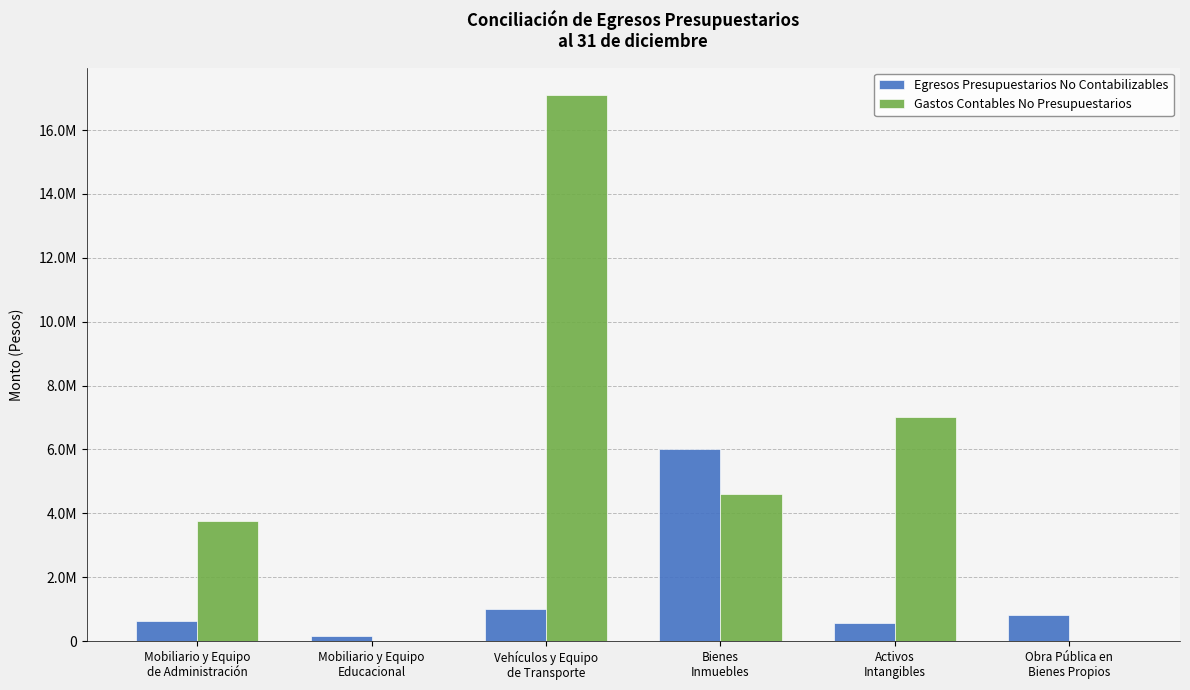

What is the difference between the maximum and minimum values in the Gastos Contables No Presupuestarios series?

17096671.9